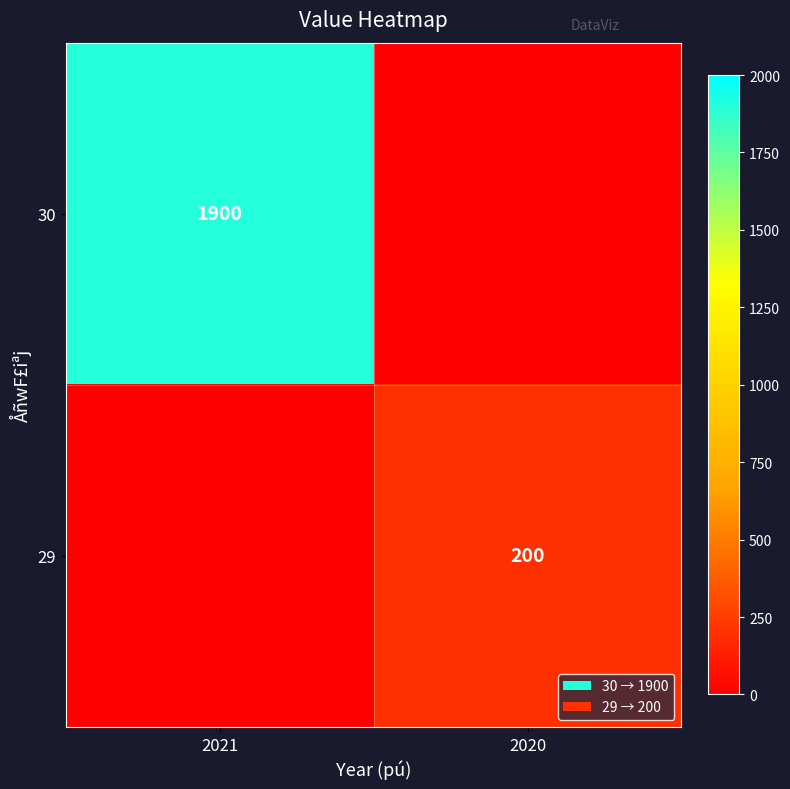

The value of 29 at 2020 is 59. True or false?

False